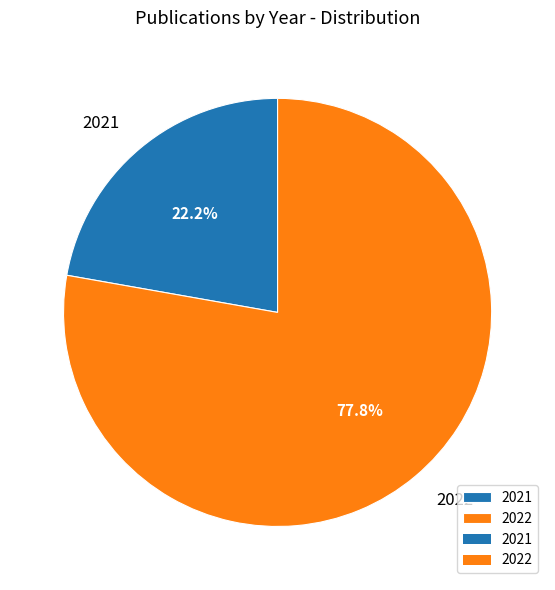

To the nearest percent, what percentage of the pie is 2022?

78%